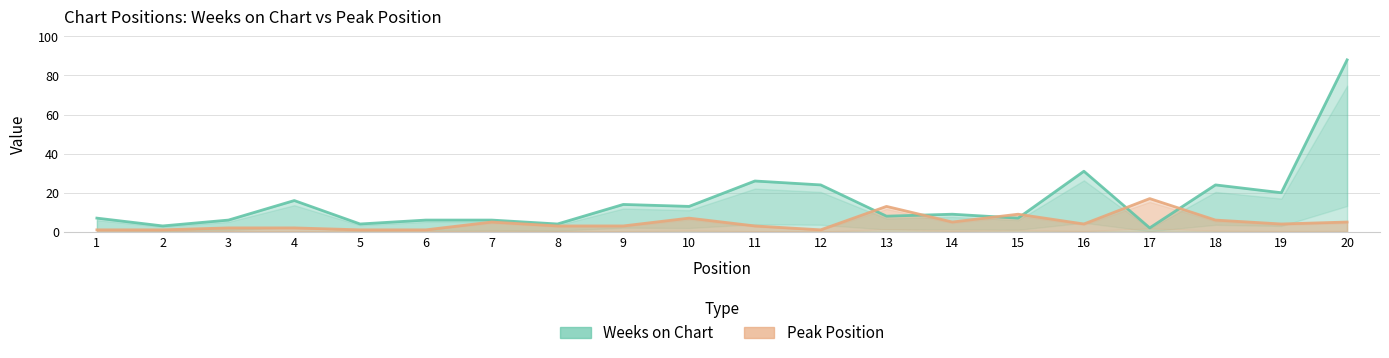

Which has a higher value, 11 or 14?

11